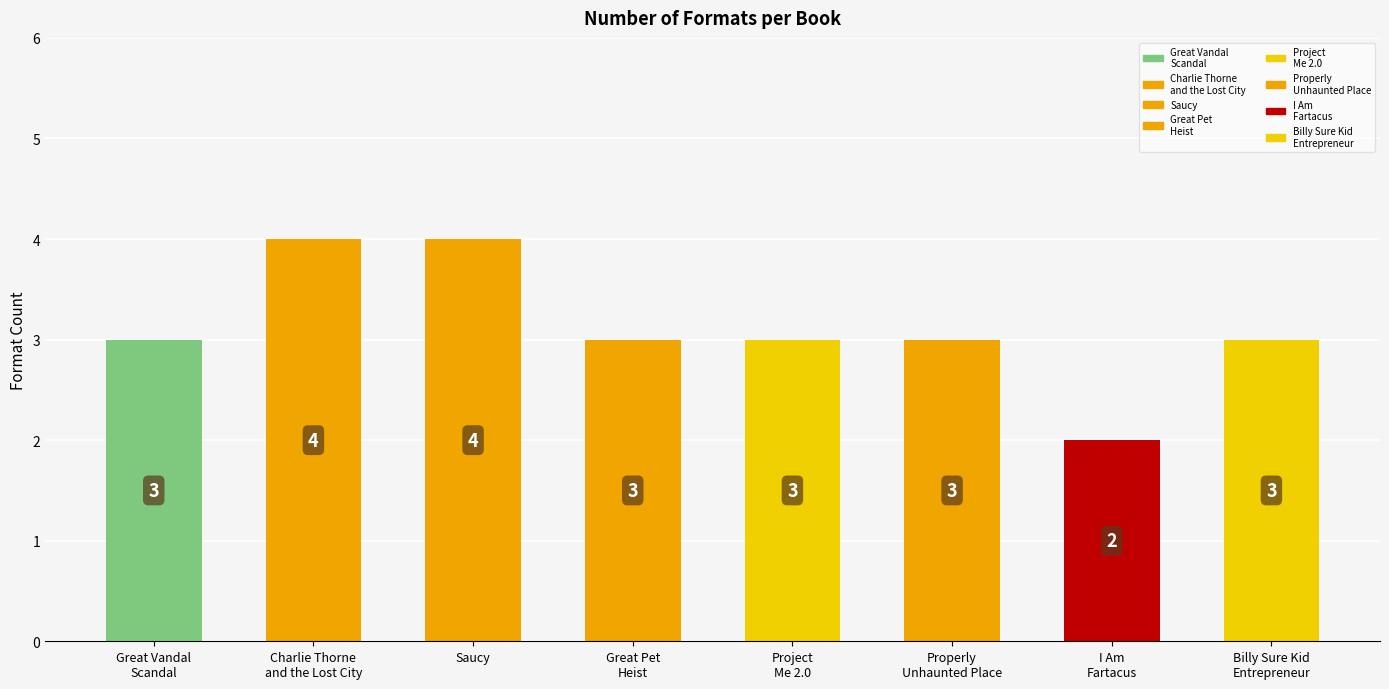

What is the greatest value displayed?

4